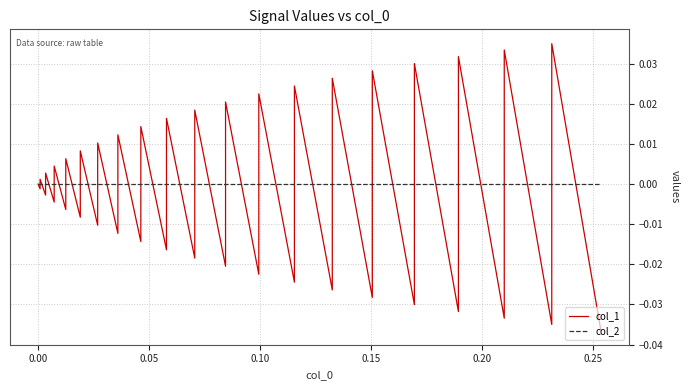

Is the value of col_1 at 16 greater than the value of col_2 at 17?

Yes